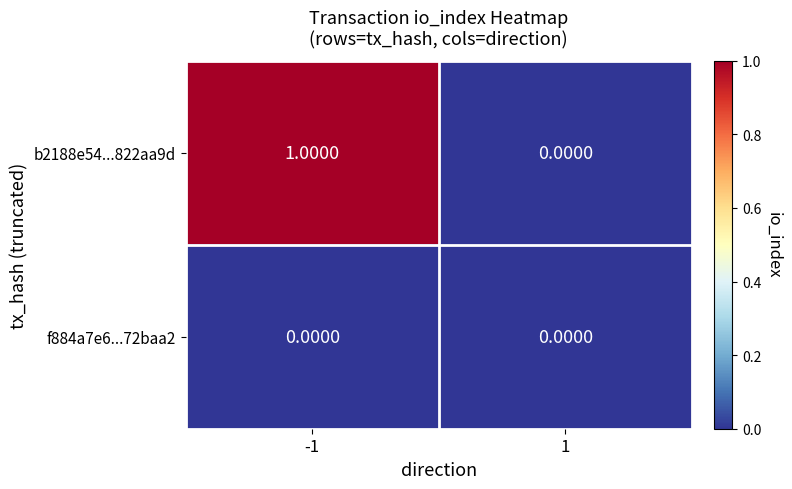

Count the number of categories in the chart.

2